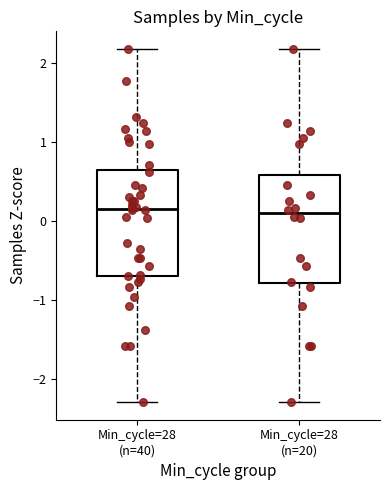

Where does the lower whisker of the box for Min_cycle=28 (n=40) end on the y-axis? The values are not printed on the chart, so give them approximately, as read against the axis.

-2.3